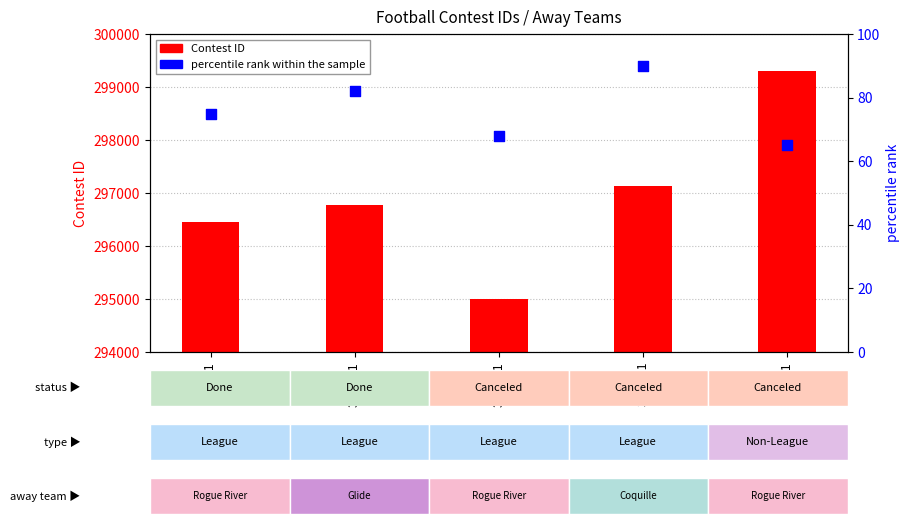

What are all the series names shown in the legend?

Contest ID, percentile rank within the sample